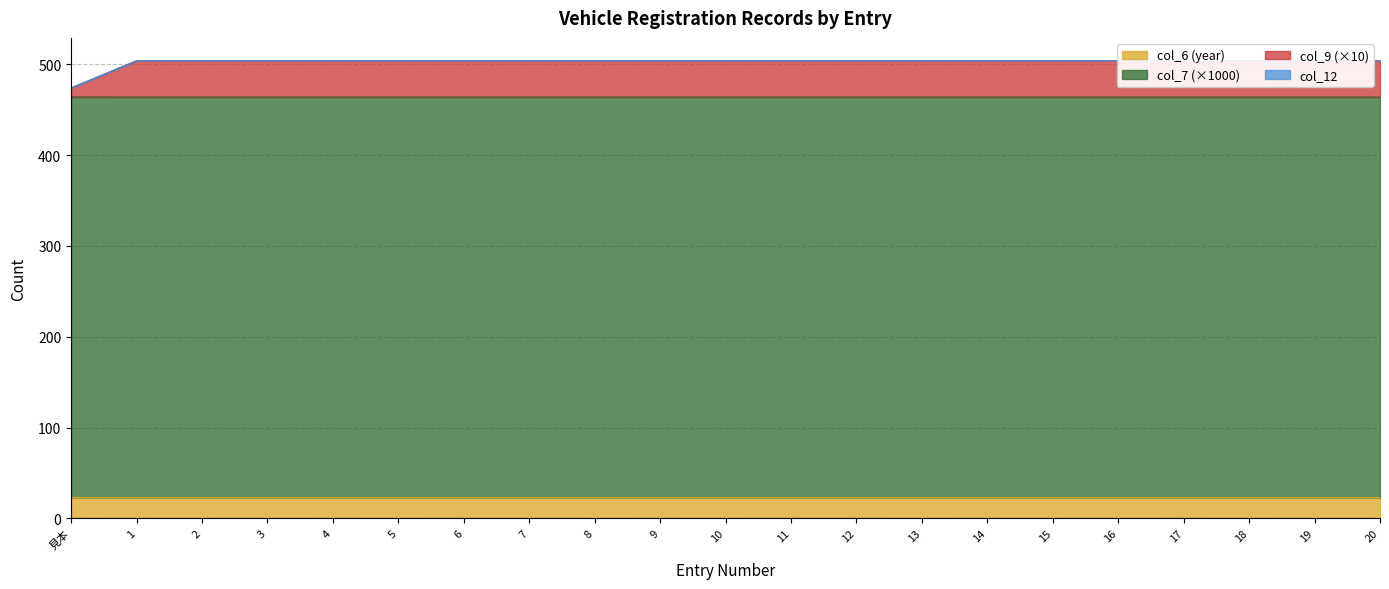

What is the label of the 7th point from the right?

14